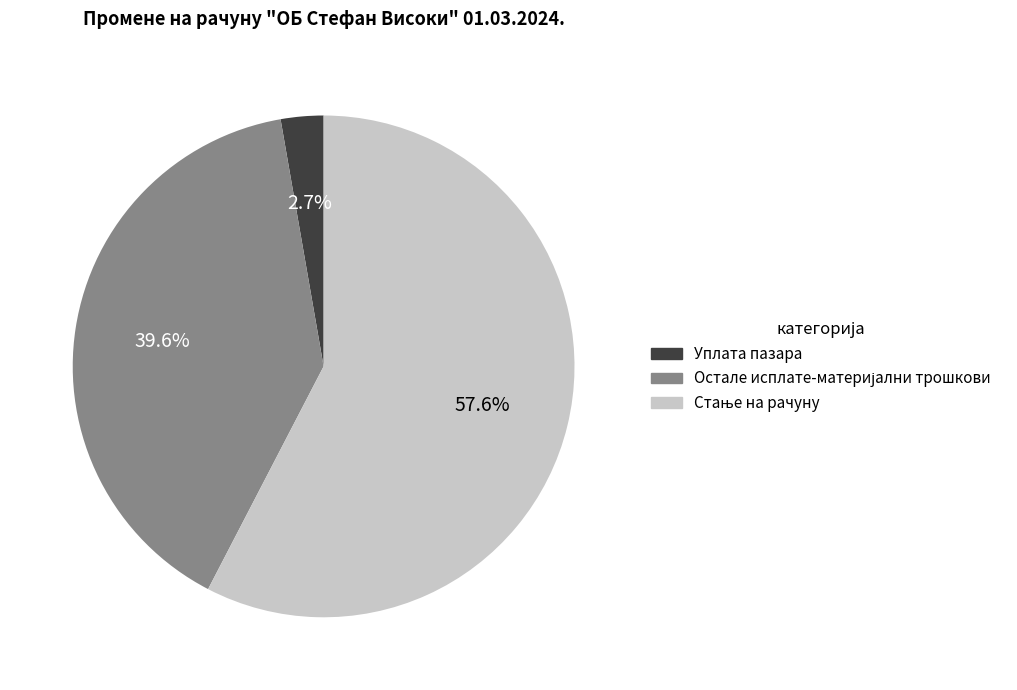

Is there a majority slice in this chart?

Yes